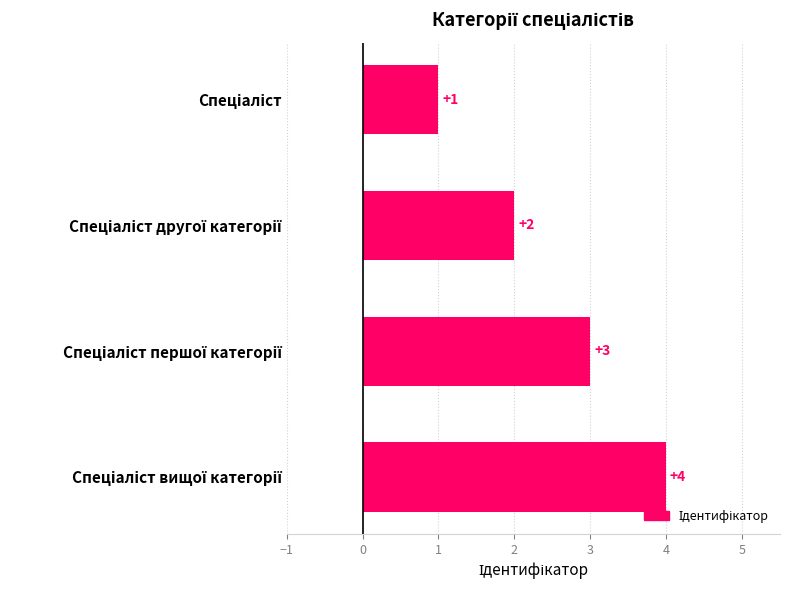

What is the maximum value shown in the chart?

4